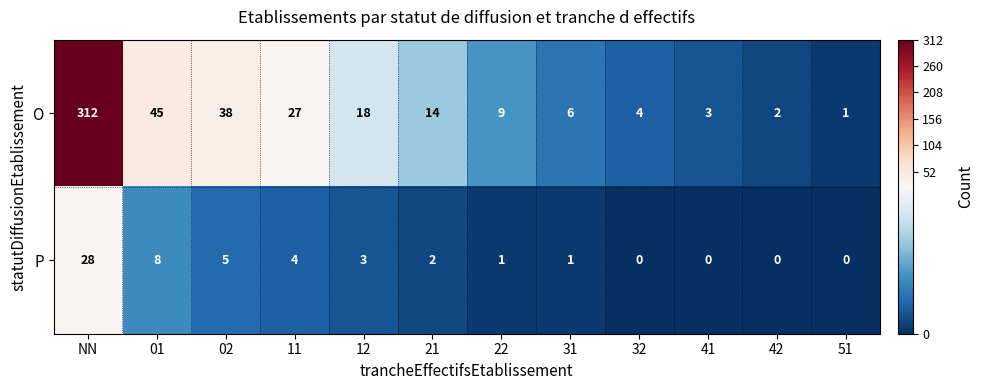

At which category is the sum across all series the highest?

NN